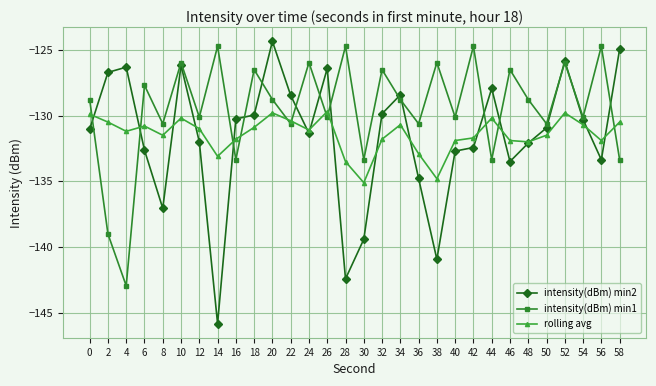

What is the maximum value for intensity(dBm) min1?

-124.7